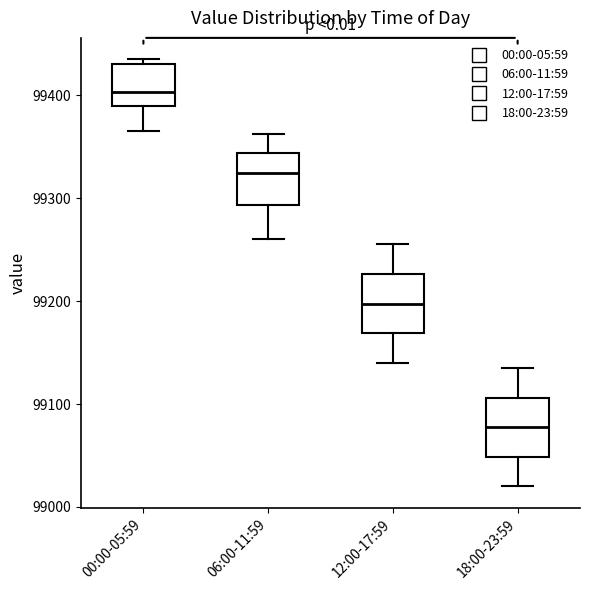

Reading left to right, transcribe this box plot: for each box, give where its median line is, the range the box spans, and where its two whiskers end, as read against the y-axis. The values are not printed on the chart, so give them approximately, as read against the axis.

00:00-05:59: median 99400, box 99390 to 99430, whiskers 99370 to 99440
06:00-11:59: median 99320, box 99290 to 99340, whiskers 99260 to 99360
12:00-17:59: median 99200, box 99170 to 99230, whiskers 99140 to 99260
18:00-23:59: median 99080, box 99050 to 99110, whiskers 99020 to 99140